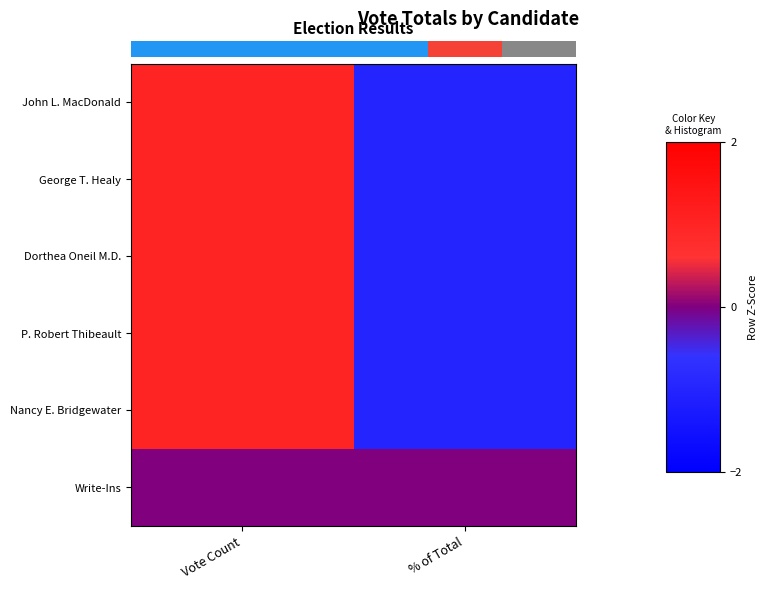

Which series has the largest total across all categories?

John L. MacDonald